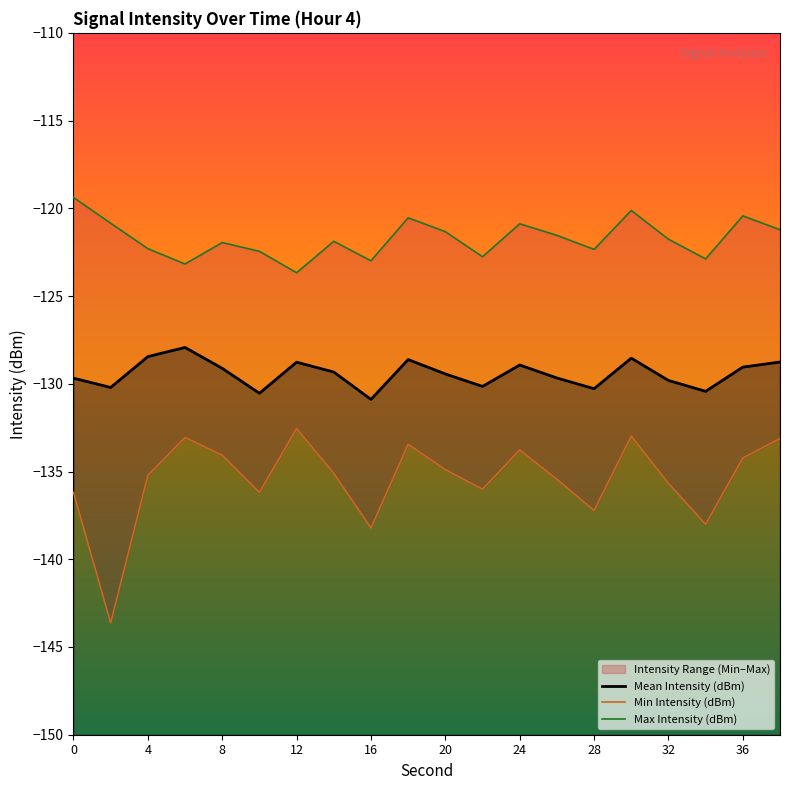

What is the value of the Min Intensity (dBm) point at the 14th from the left?

-135.4